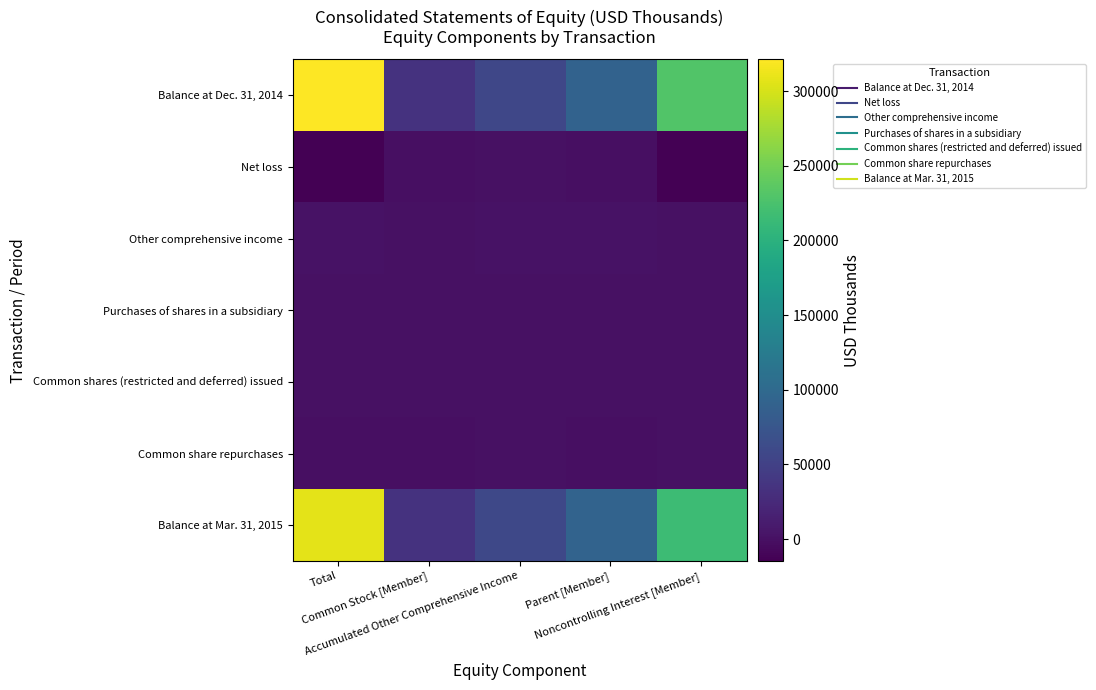

At which category is the sum across all series the highest?

Total